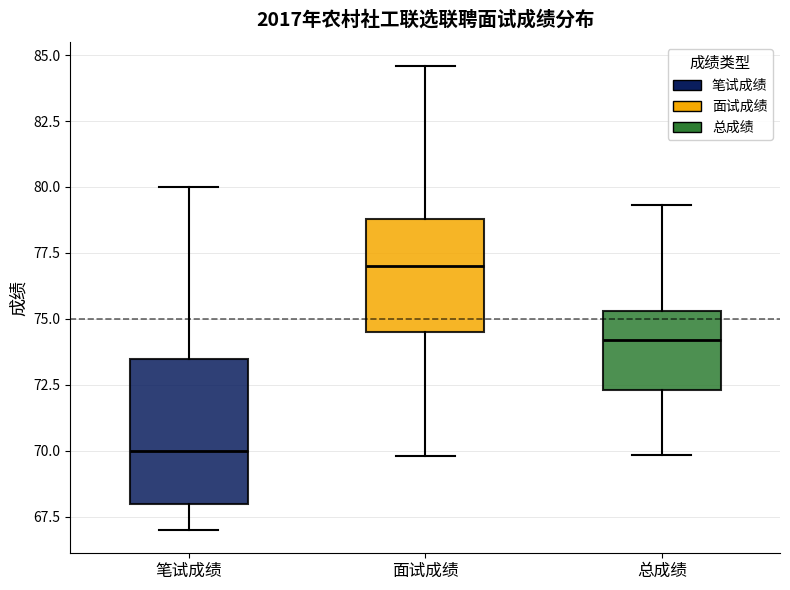

Where does the upper whisker of the box for 总成绩 end on the y-axis? The values are not printed on the chart, so give them approximately, as read against the axis.

79.5